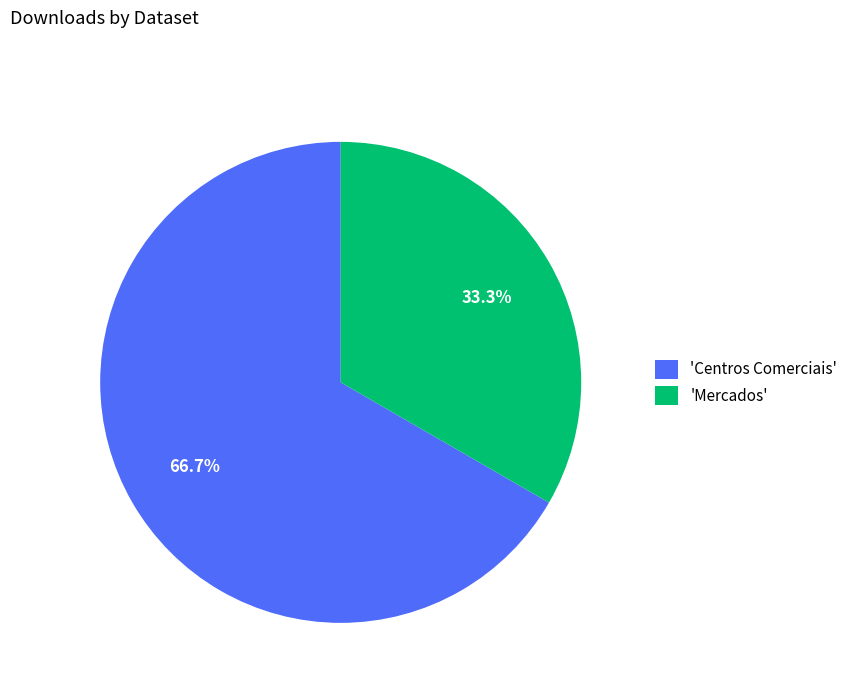

Rank the categories by value from lowest to highest.

'Mercados', 'Centros Comerciais'